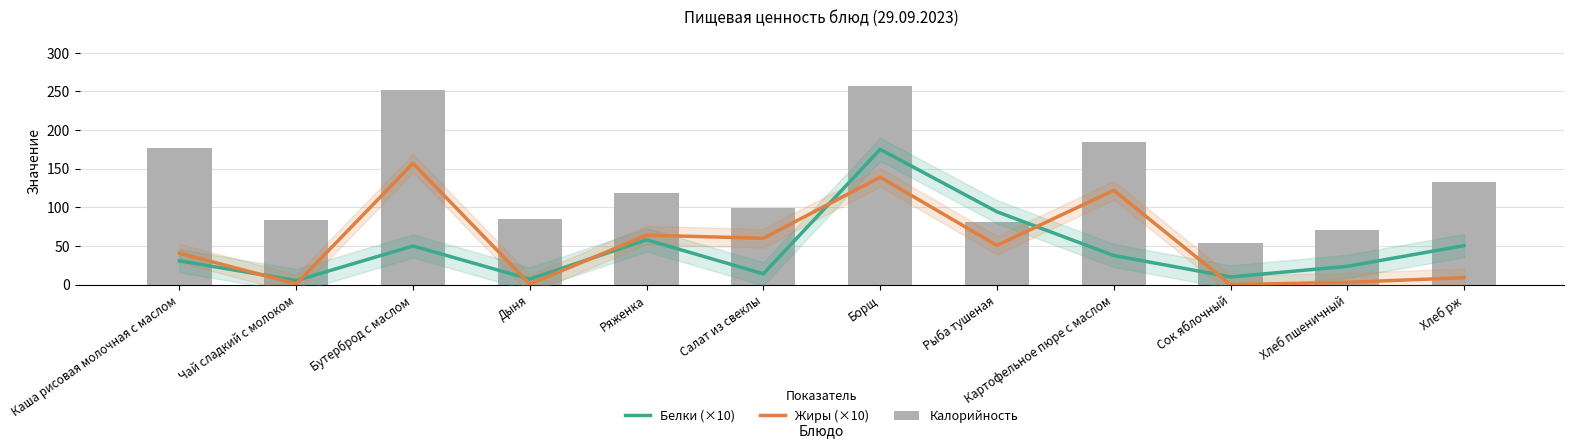

Which category has the lowest value in the Жиры (×10) series?

Сок яблочный